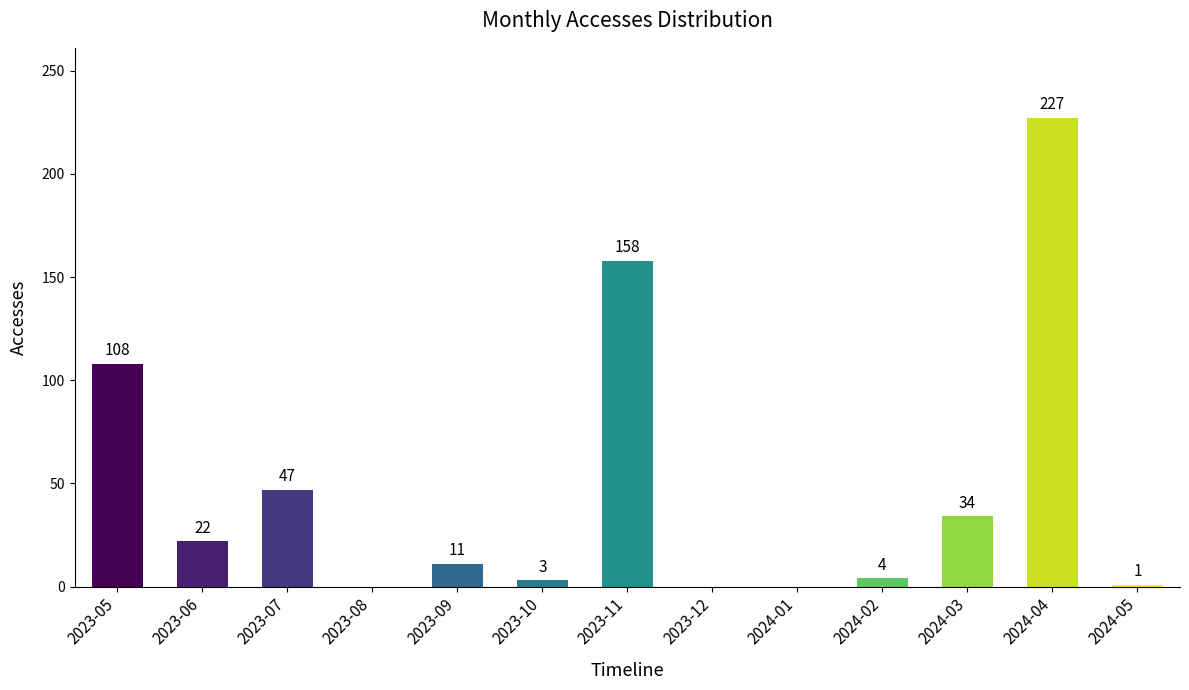

What is the maximum value shown in the chart?

227